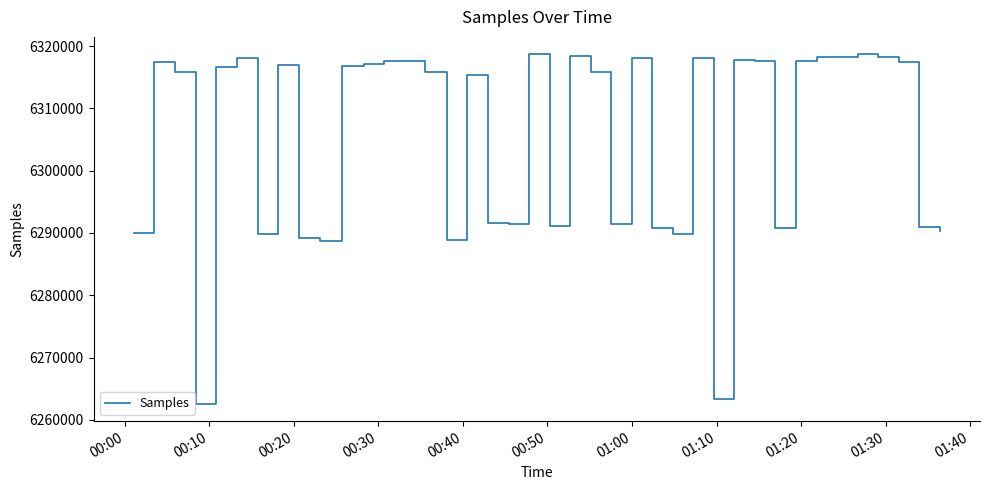

What is the minimum value shown in the chart?

6262586